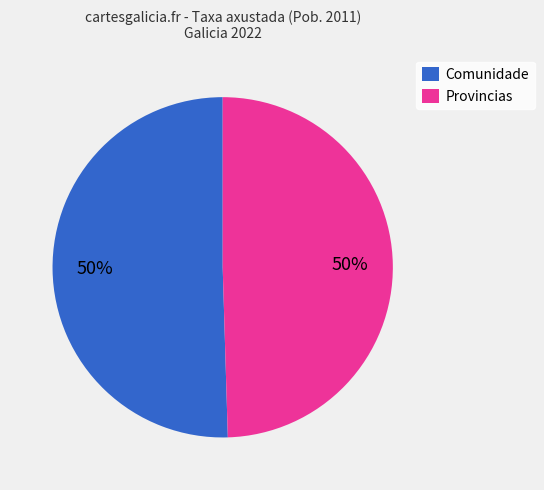

Do Comunidade and Provincias together represent more than half of the pie?

Yes